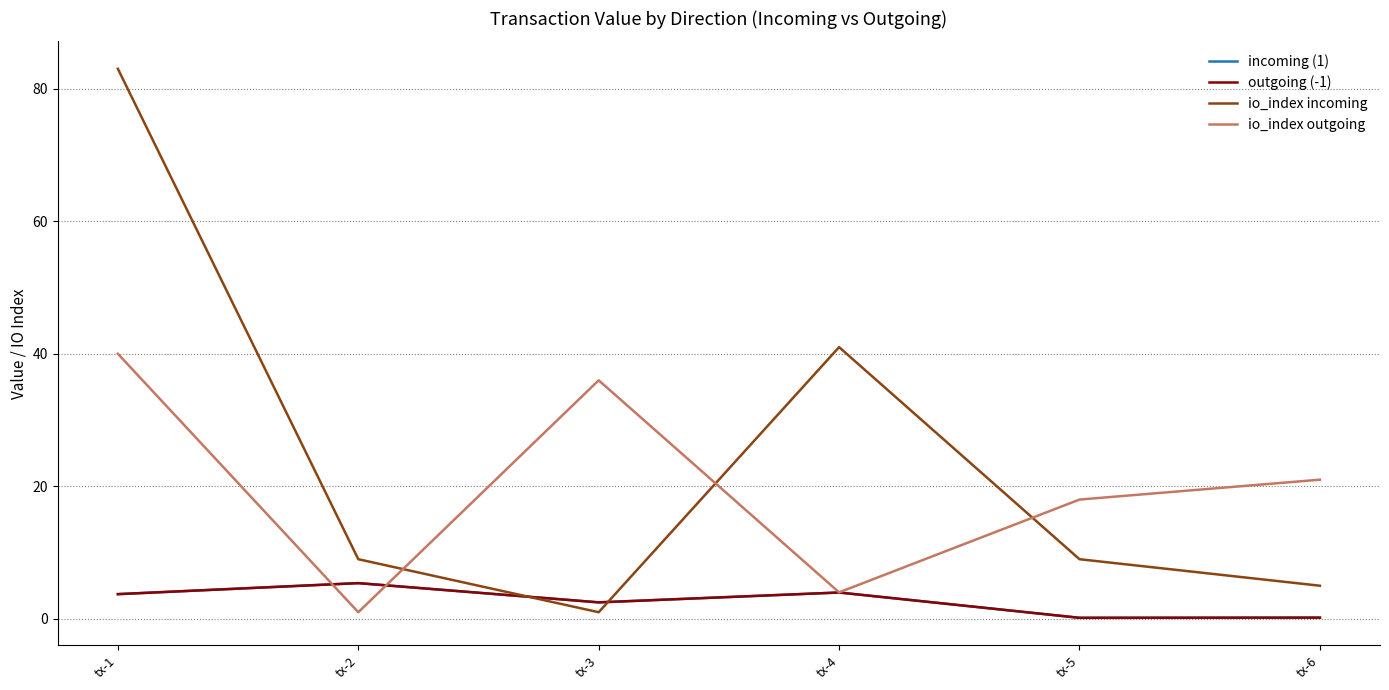

Where does the incoming (1) series first go above 3?

tx-1